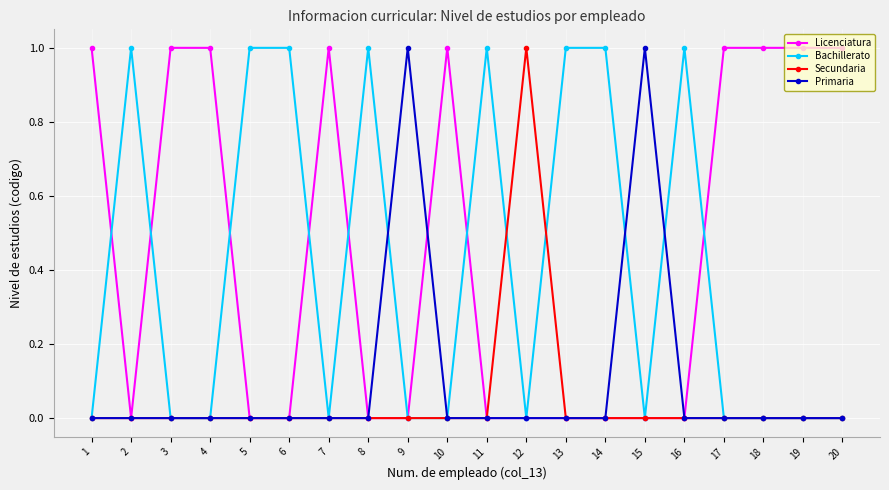

True or false: Bachillerato has more than 0 interior local peaks.

True